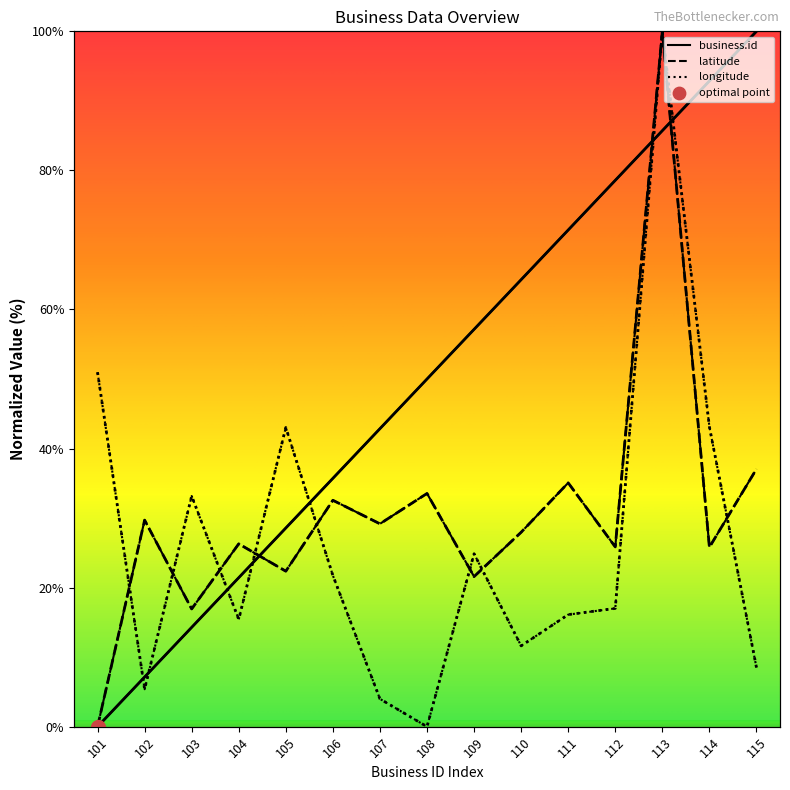

What are all the series names shown in the legend?

business.id, latitude, longitude